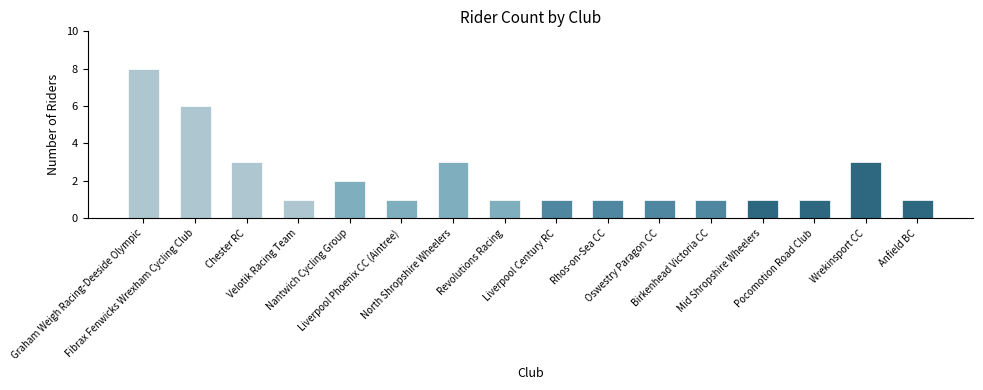

What is the sum of the values at Anfield BC and Revolutions Racing?

2